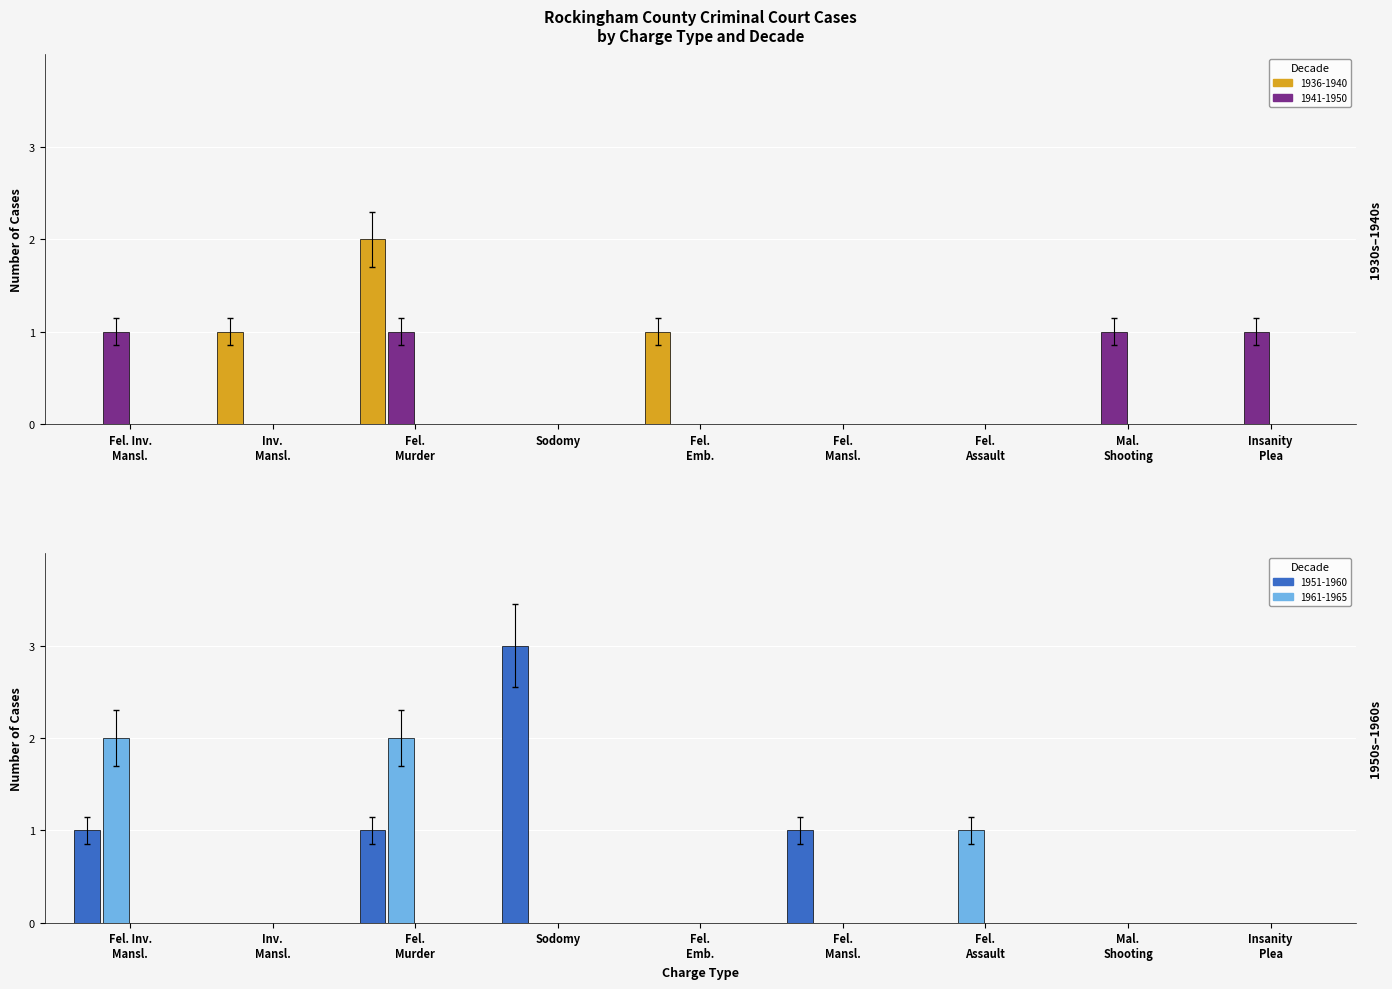

How many distinct data groups are displayed?

4